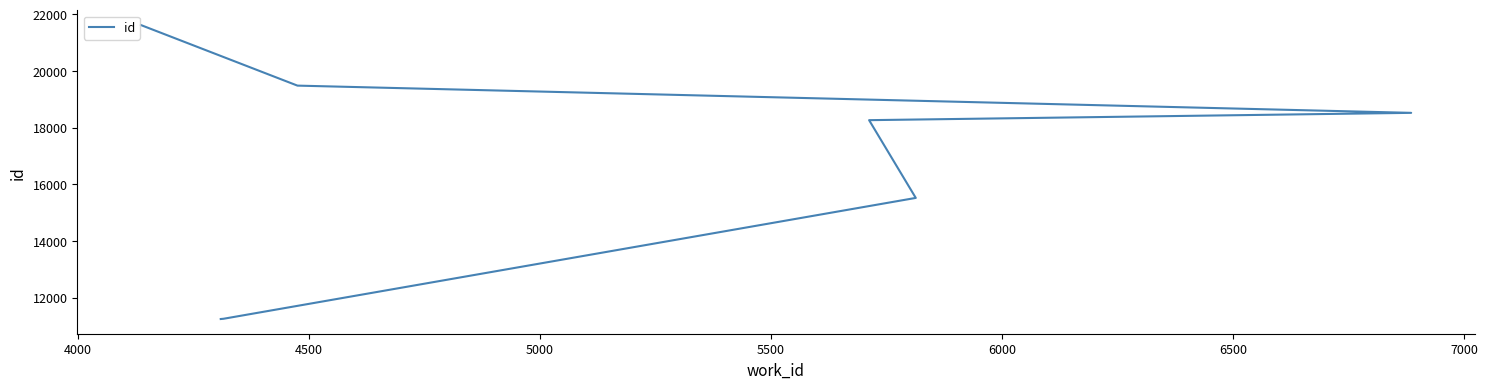

How many data points are less than 18260?

3